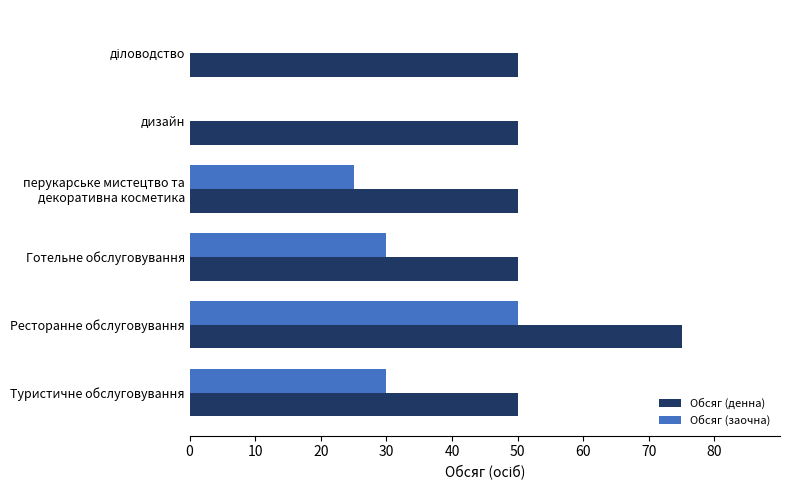

Which series has the largest total across all categories?

Обсяг (денна)